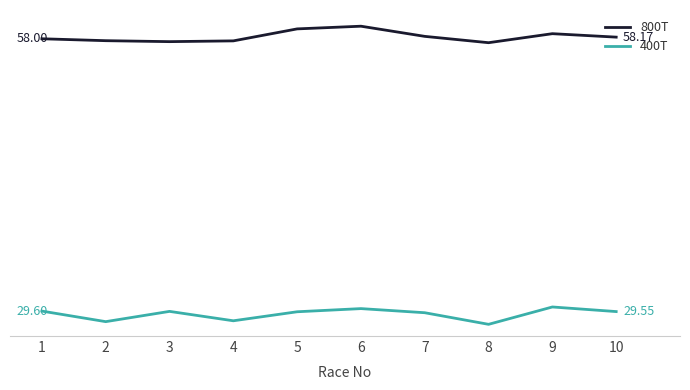

True or false: 800T and 400T cross at least once.

False